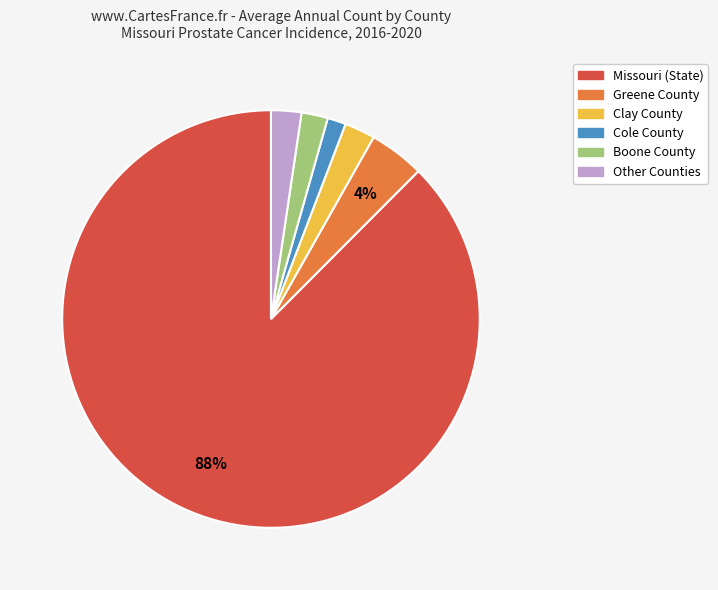

Is there any slice that represents more than half of the pie?

Yes